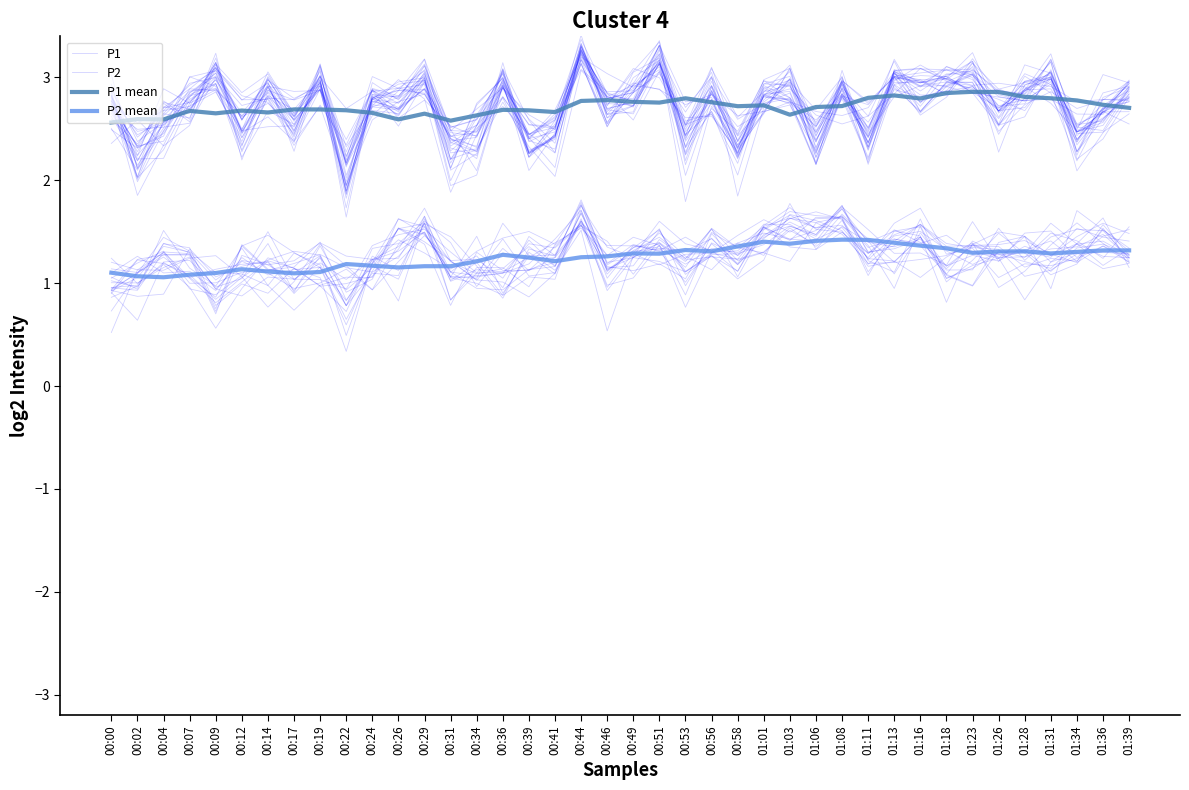

True or false: P1 mean and P2 cross at least once.

False